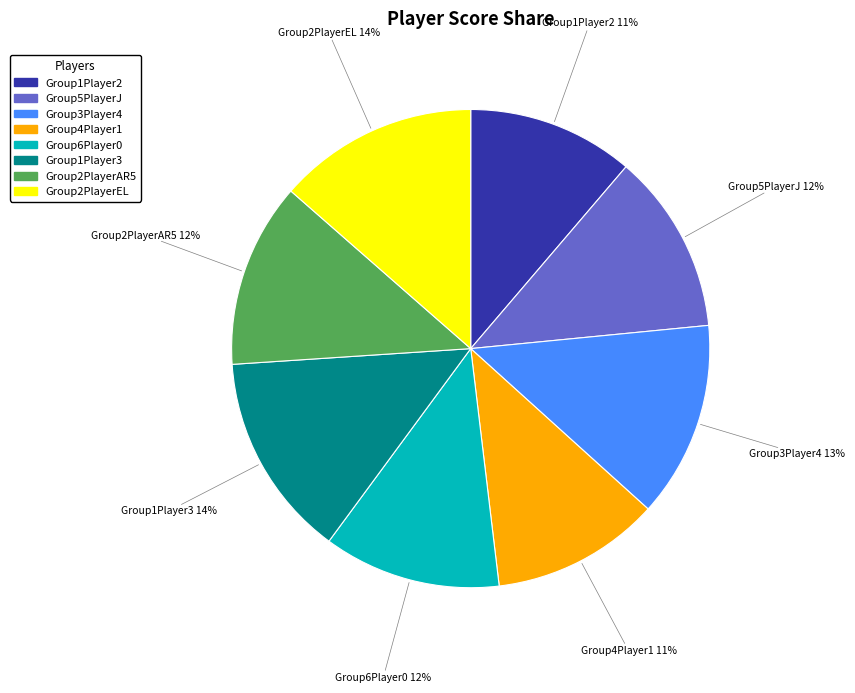

What is the ratio of the value at Group1Player3 to the value at Group2PlayerEL?

1.0